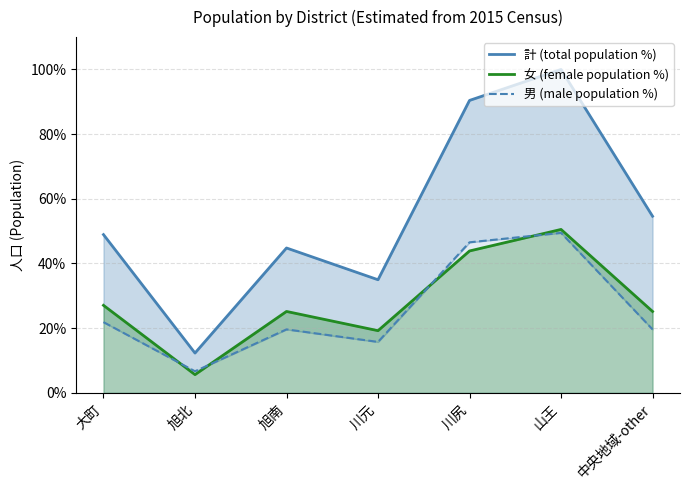

What value does the 計 (total population %) series have at 山王?

100.0